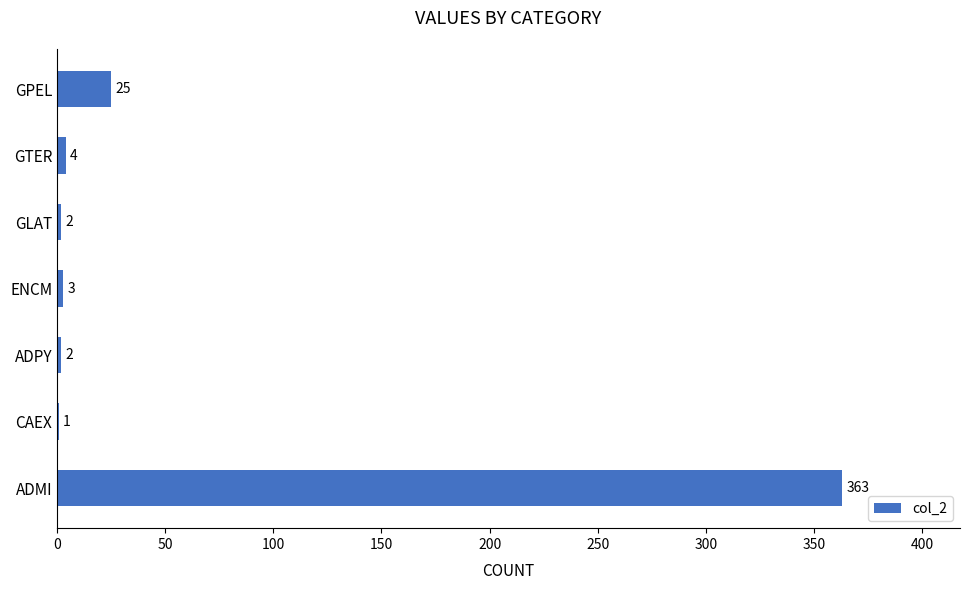

How many categories are shown in the chart?

7